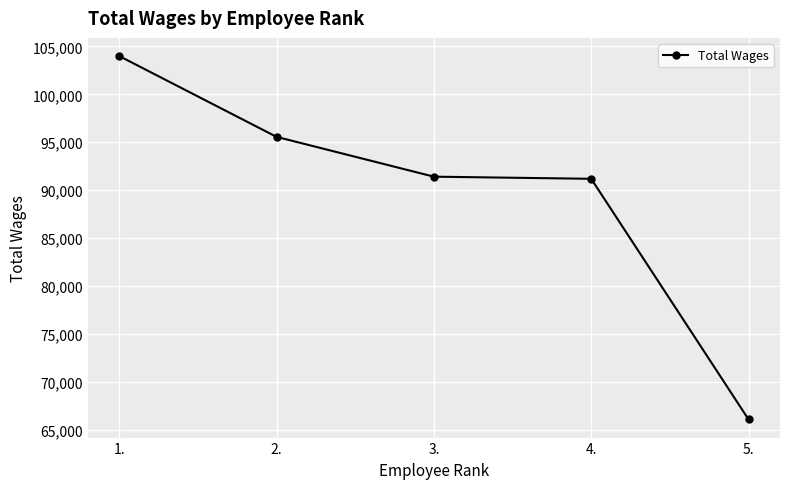

Reading left to right, what are all the values shown in this chart?

103994	95563	91412	91190	66090